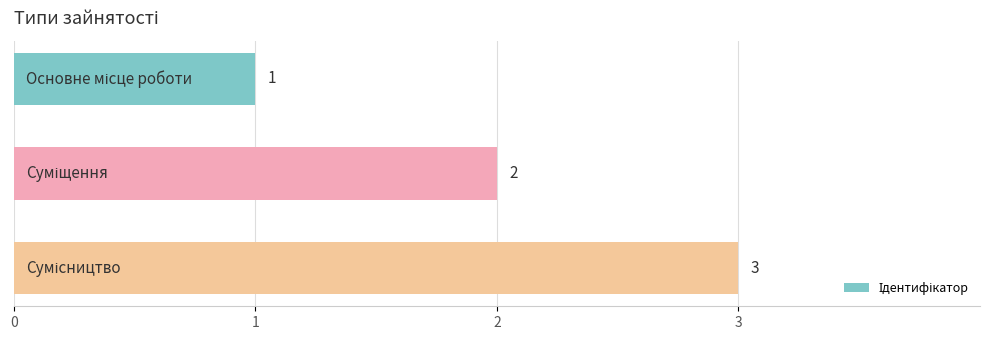

What is the sum of all values?

6